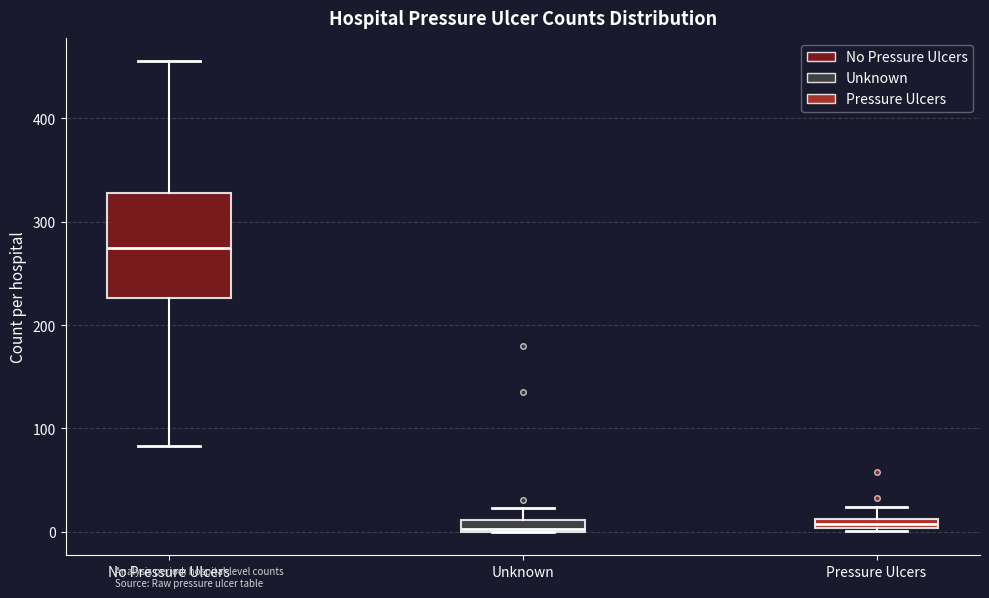

Where is the upper edge of the box for Pressure Ulcers on the y-axis? The values are not printed on the chart, so give them approximately, as read against the axis.

10